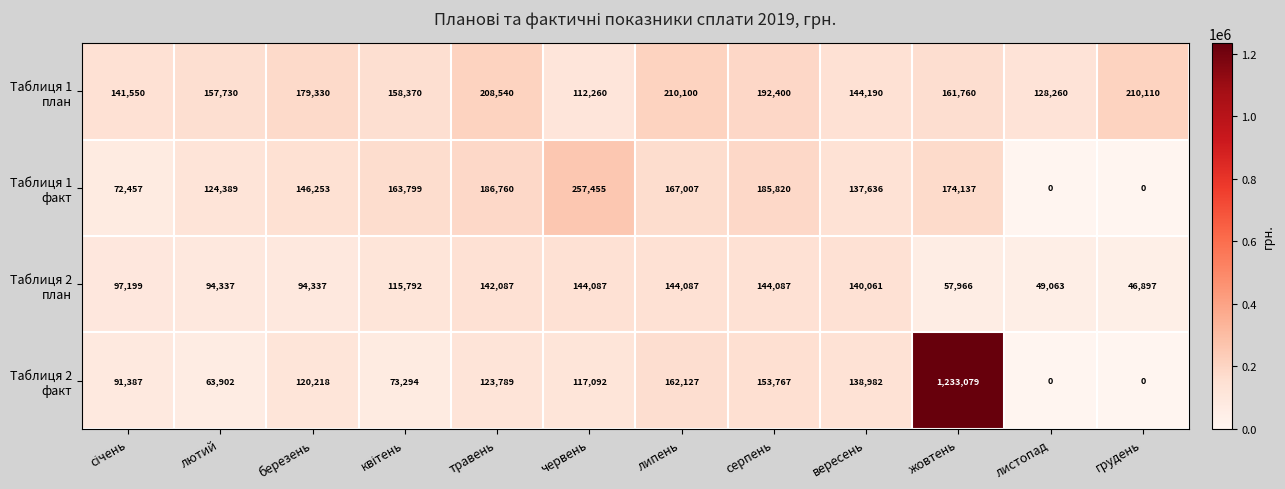

Which category has the highest value across all series?

жовтень